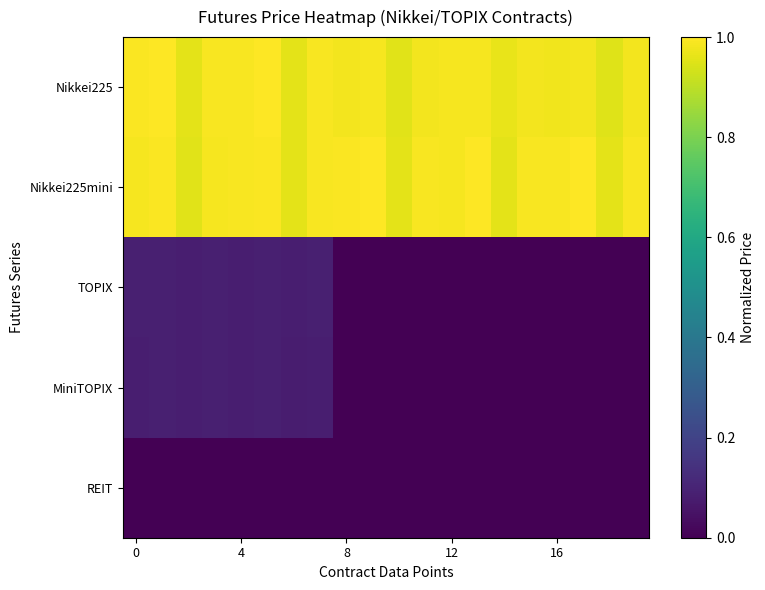

What is the maximum value shown in the chart?

1.0